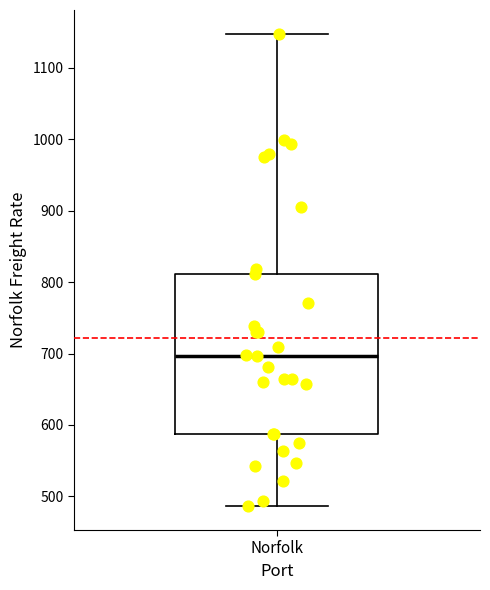

Read this box plot against the y-axis: the position of the median line, the range covered by the box, and the ends of both whiskers. The values are not printed on the chart, so give them approximately, as read against the axis.

median 700, box 590 to 810, whiskers 490 to 1150